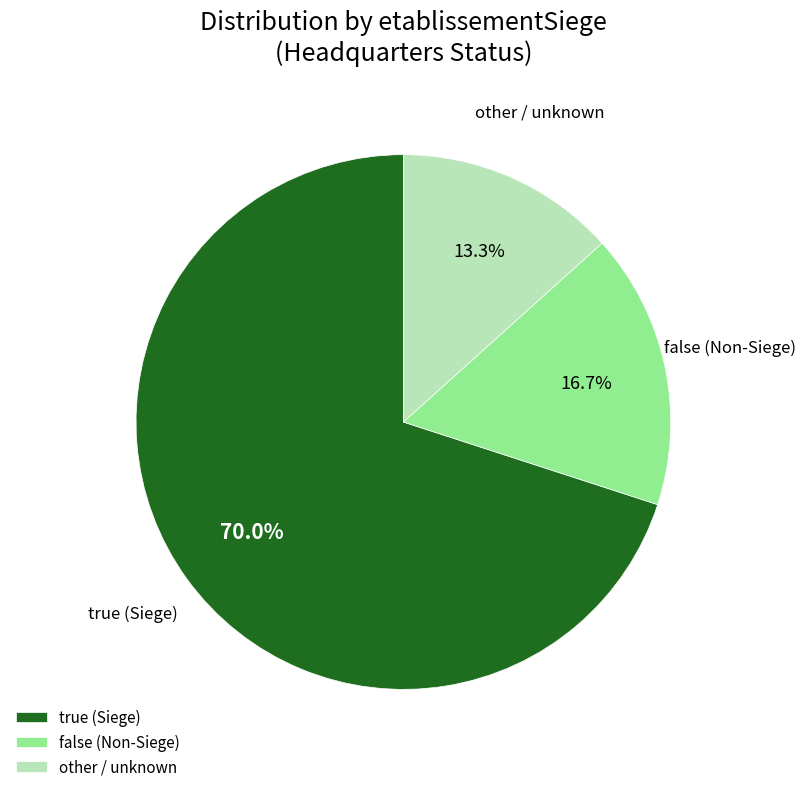

Which slice represents more than half of the pie?

true